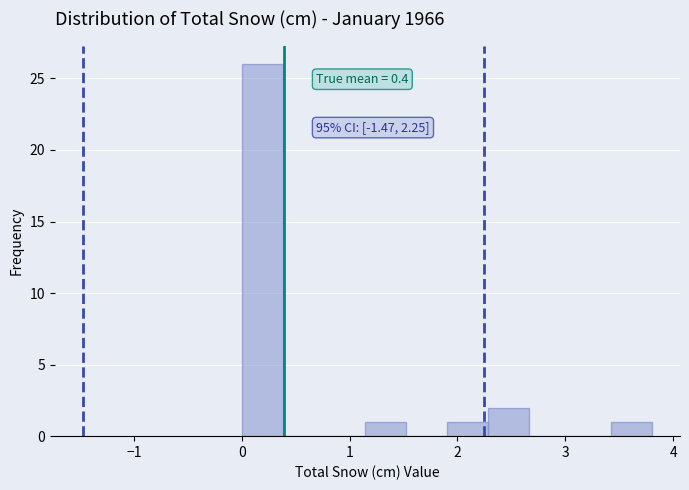

Around what value on the x-axis is the tallest bar? Give the approximate position of its centre, as read against the axis.

0.2